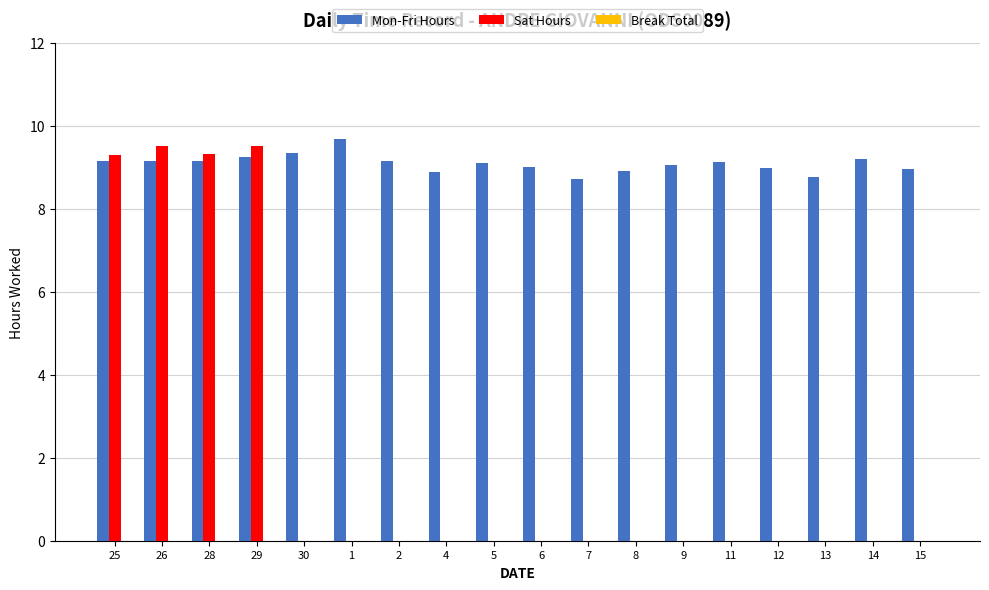

Count the number of categories in the chart.

18